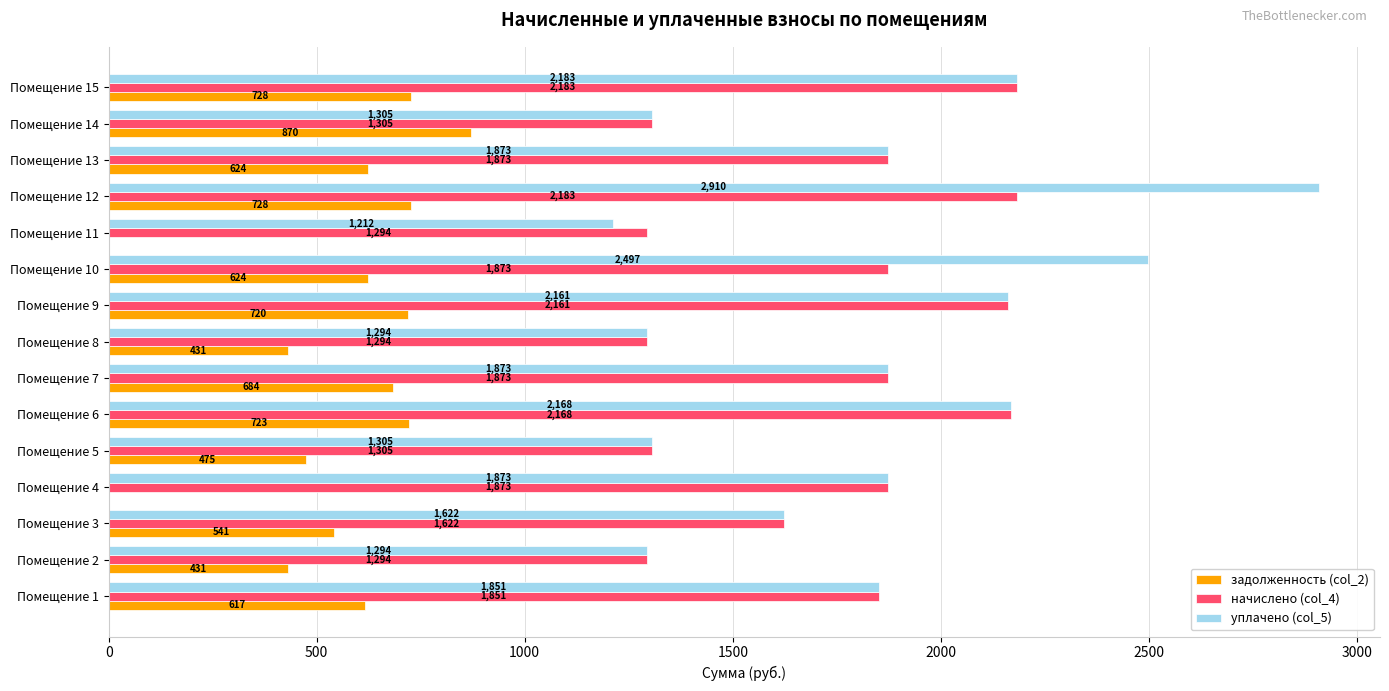

What is the maximum value shown in the chart?

2910.3